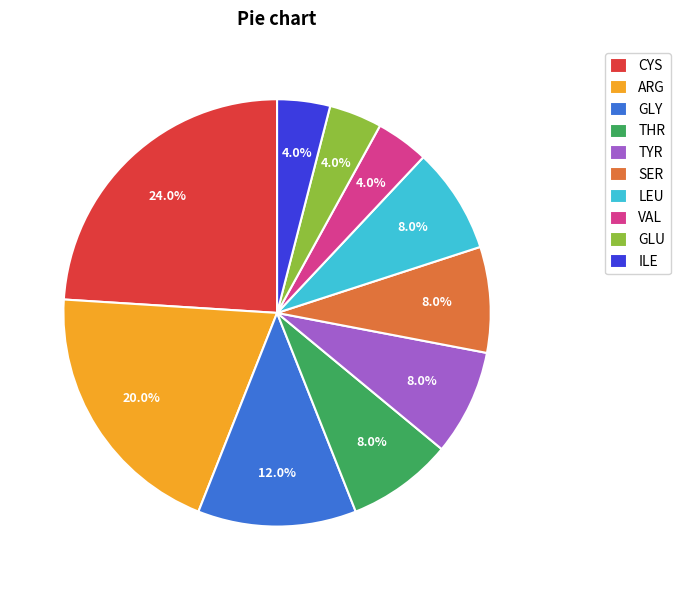

Which slice is the largest?

CYS